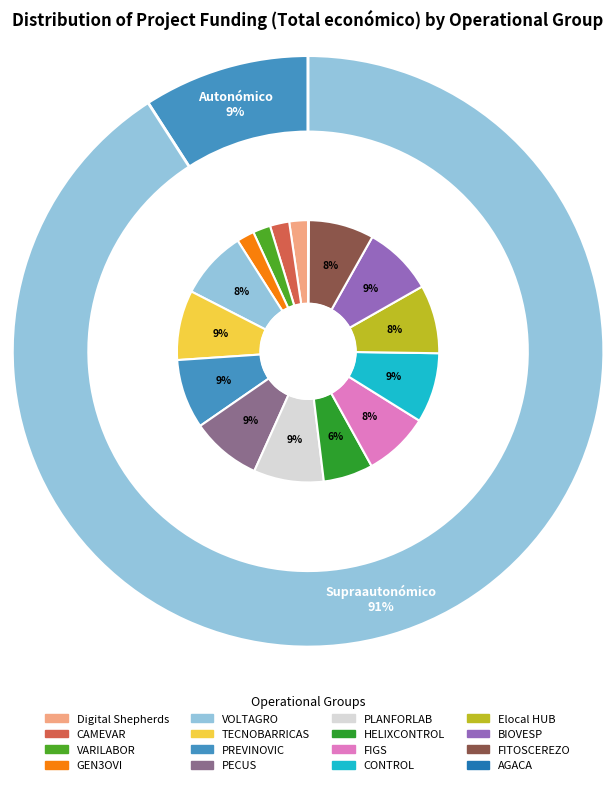

Rank the categories by value from highest to lowest.

PECUS, PLANFORLAB, CONTROL, BIOVESP, TECNOBARRICAS, PREVINOVIC, Elocal HUB, VOLTAGRO, FIGS, FITOSCEREZO, HELIXCONTROL, CAMEVAR, Digital Shepherds, VARILABOR, GEN3OVI, AGACA